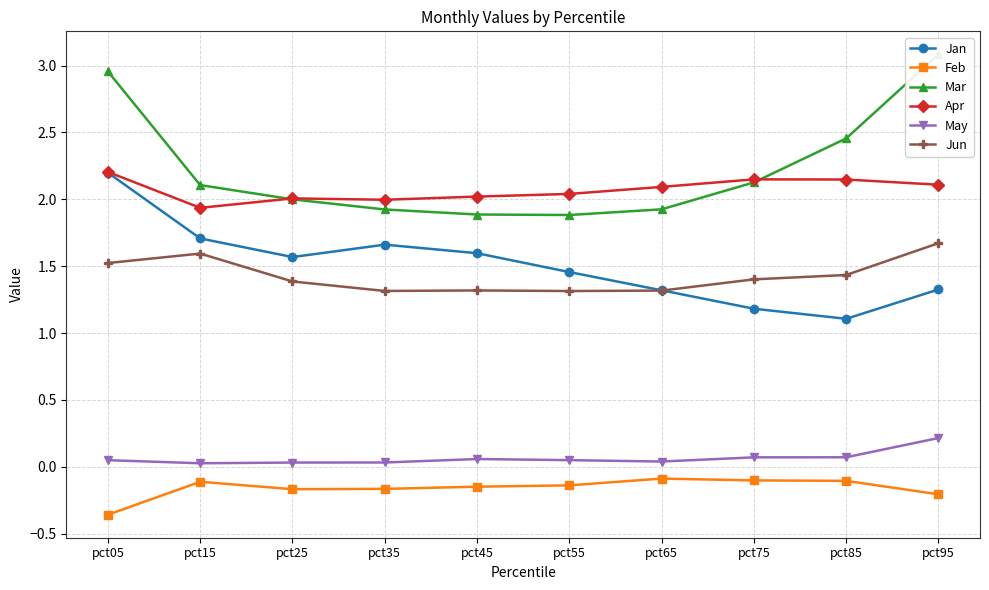

What is the total value across all series at pct95?

8.2